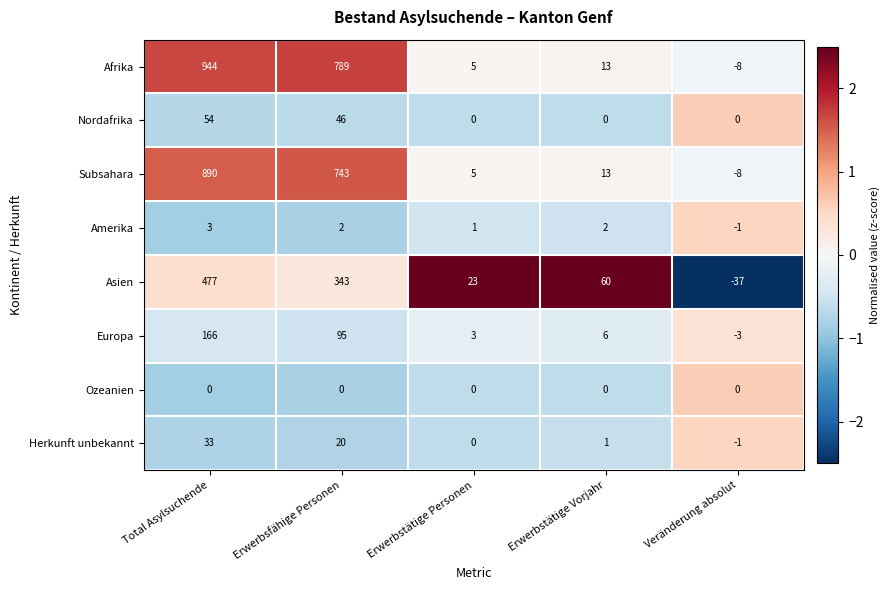

What is the average value of the Subsahara series?

329